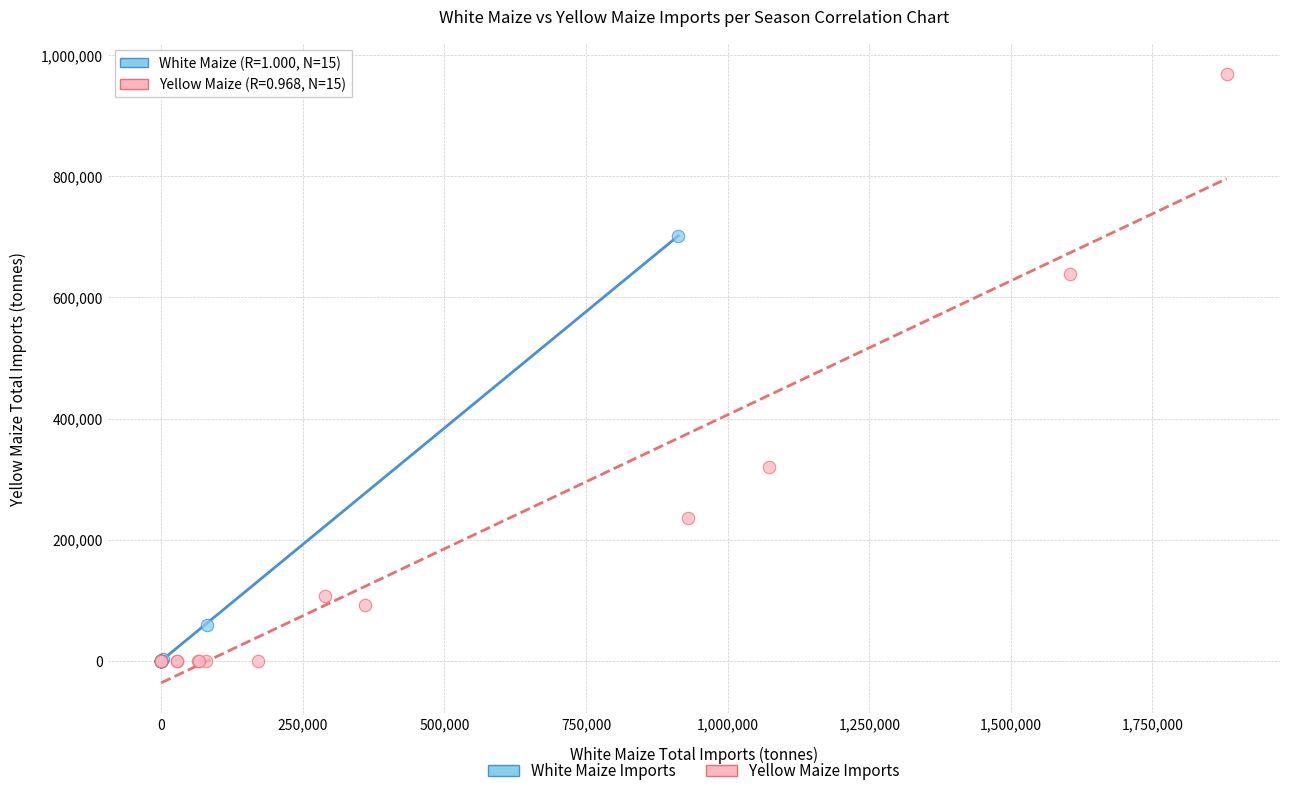

Which series contains the highest Y value?

Yellow Maize Imports